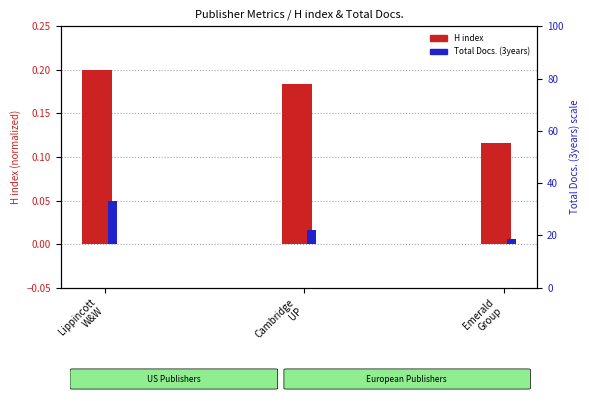

Read the H index value at Emerald
Group.

0.1